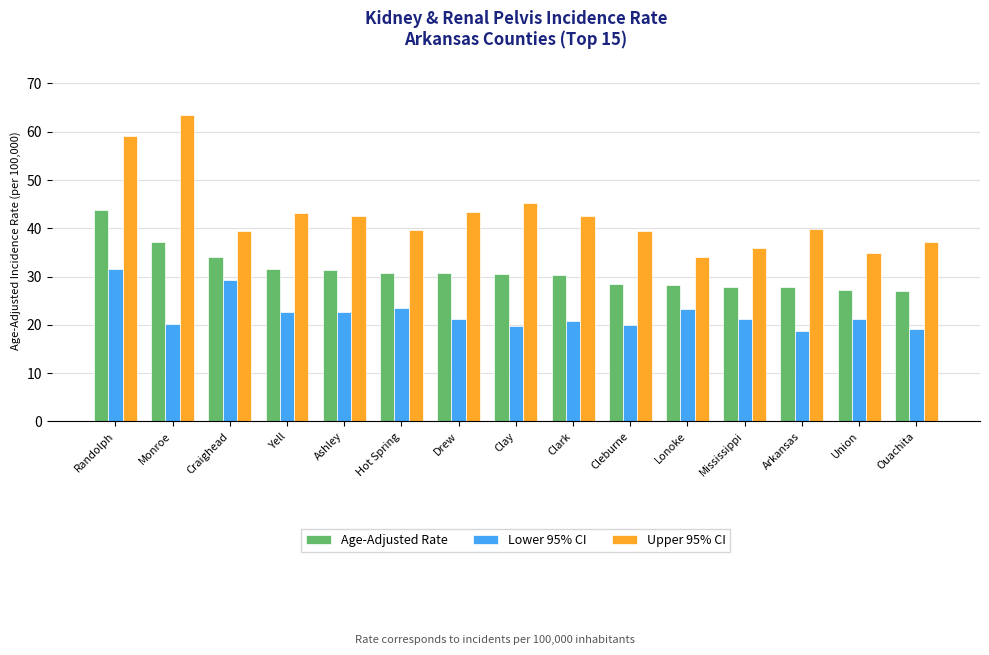

At which category is the sum across all series the highest?

Randolph